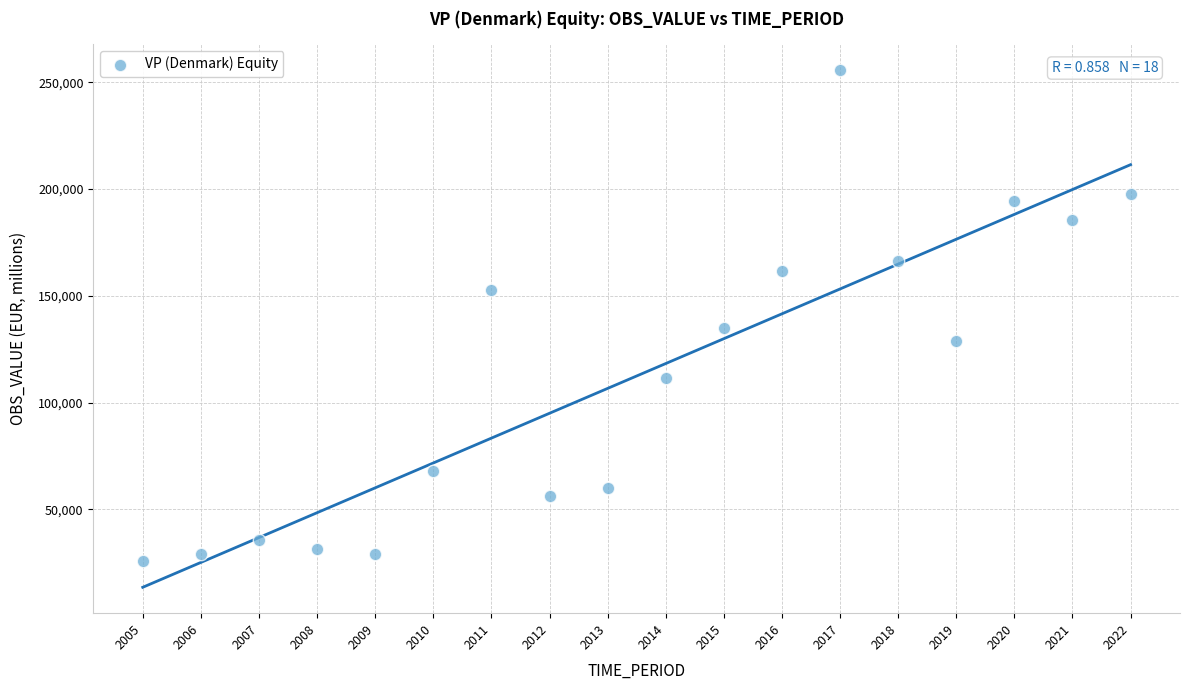

What Y value in the scatter plot is closest to 140739?

134843.7